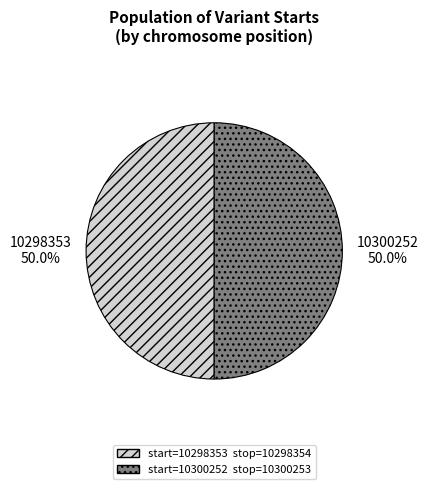

How many slices are in this pie chart?

2